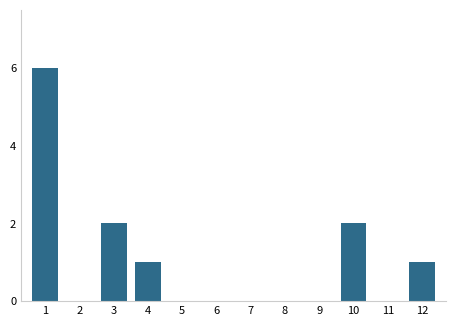

Reading left to right, transcribe all the data shown in this chart.

1=6	2=0	3=2	4=1	5=0	6=0	7=0	8=0	9=0	10=2	11=0	12=1